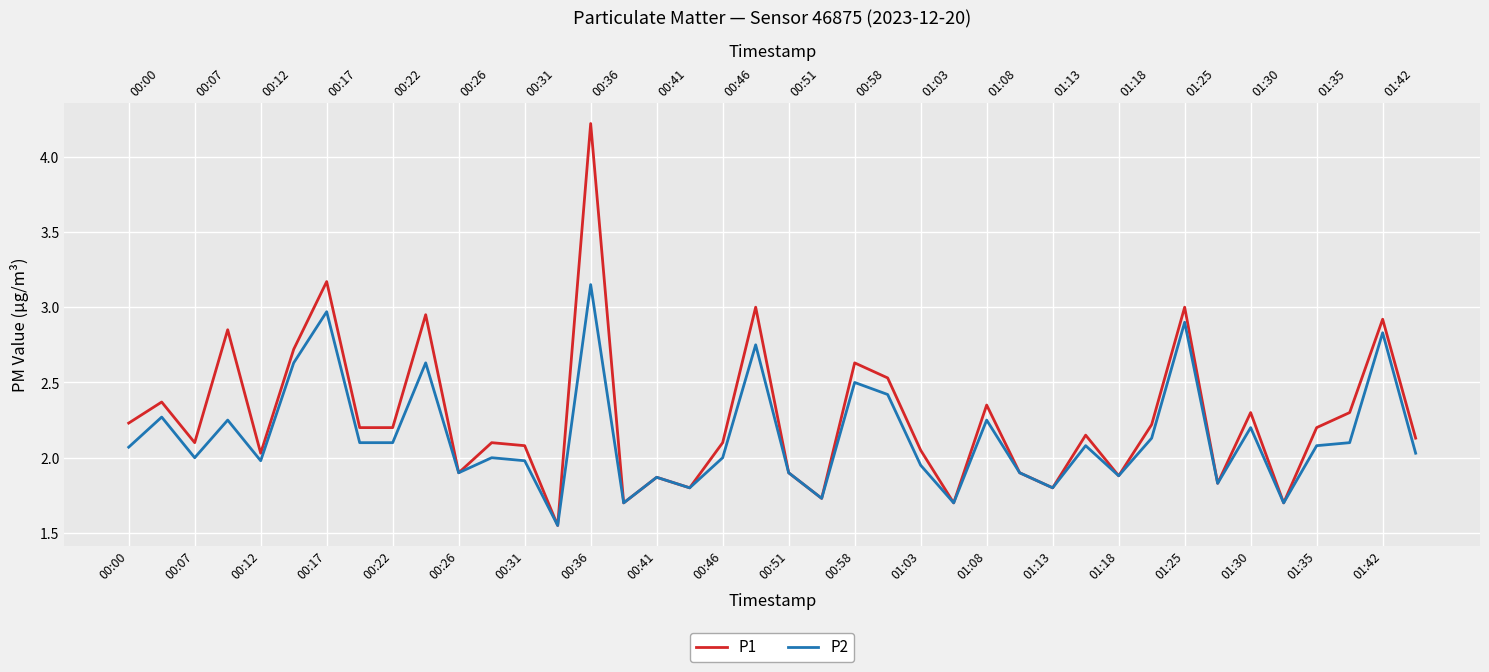

How many interior local valleys does the P2 series have?

12